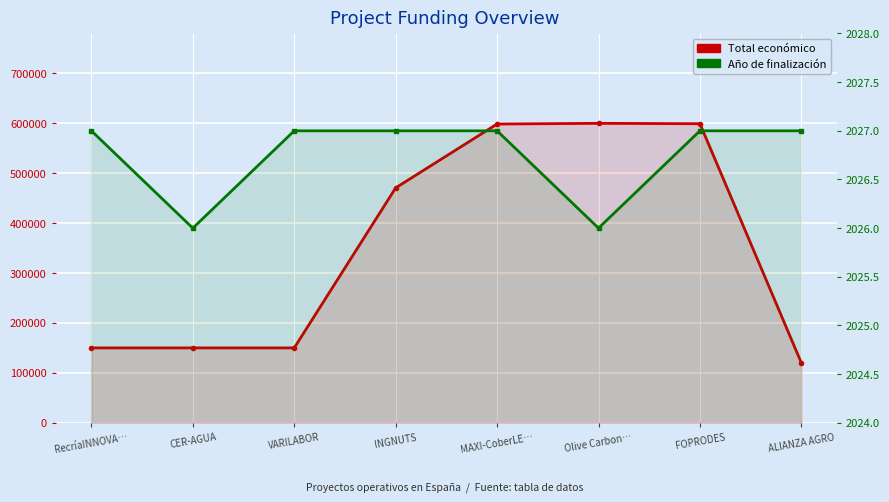

What is the label of the 6th point from the left?

Olive Carbon…